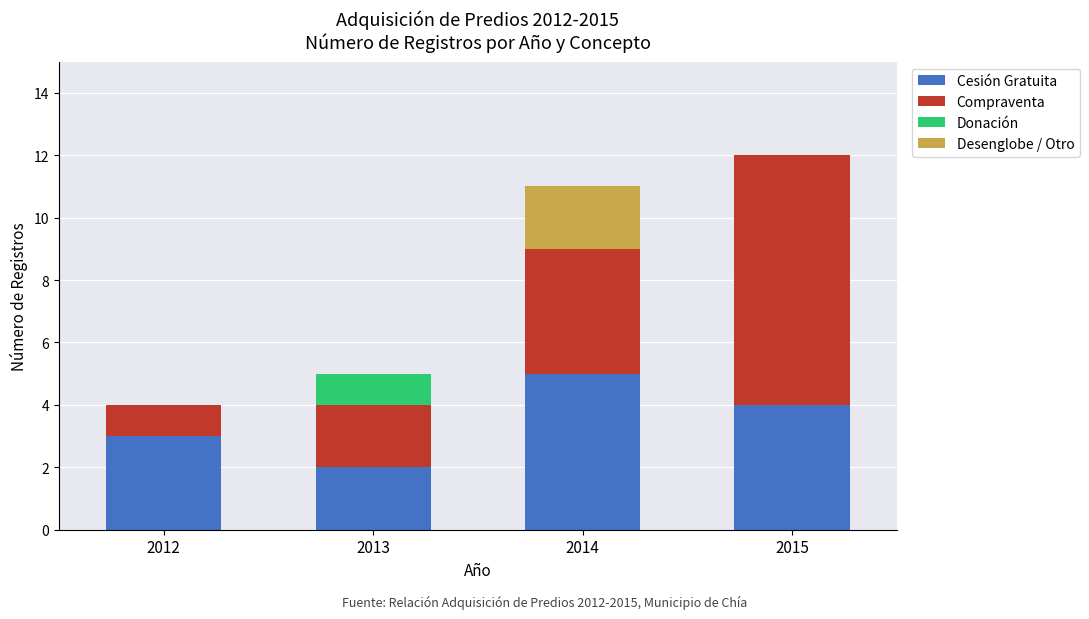

What are all the series names shown in the legend?

Cesión Gratuita, Compraventa, Donación, Desenglobe / Otro